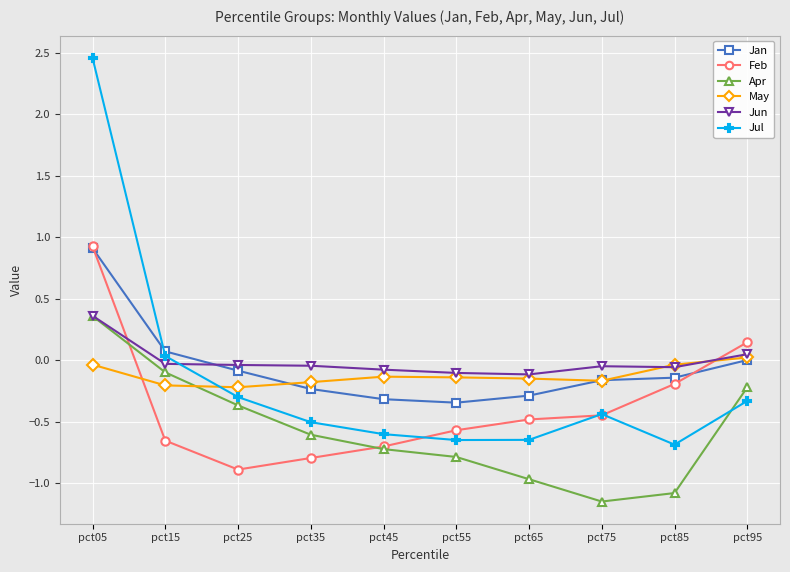

What is the difference between the second highest and minimum values in the Apr series?

1.1